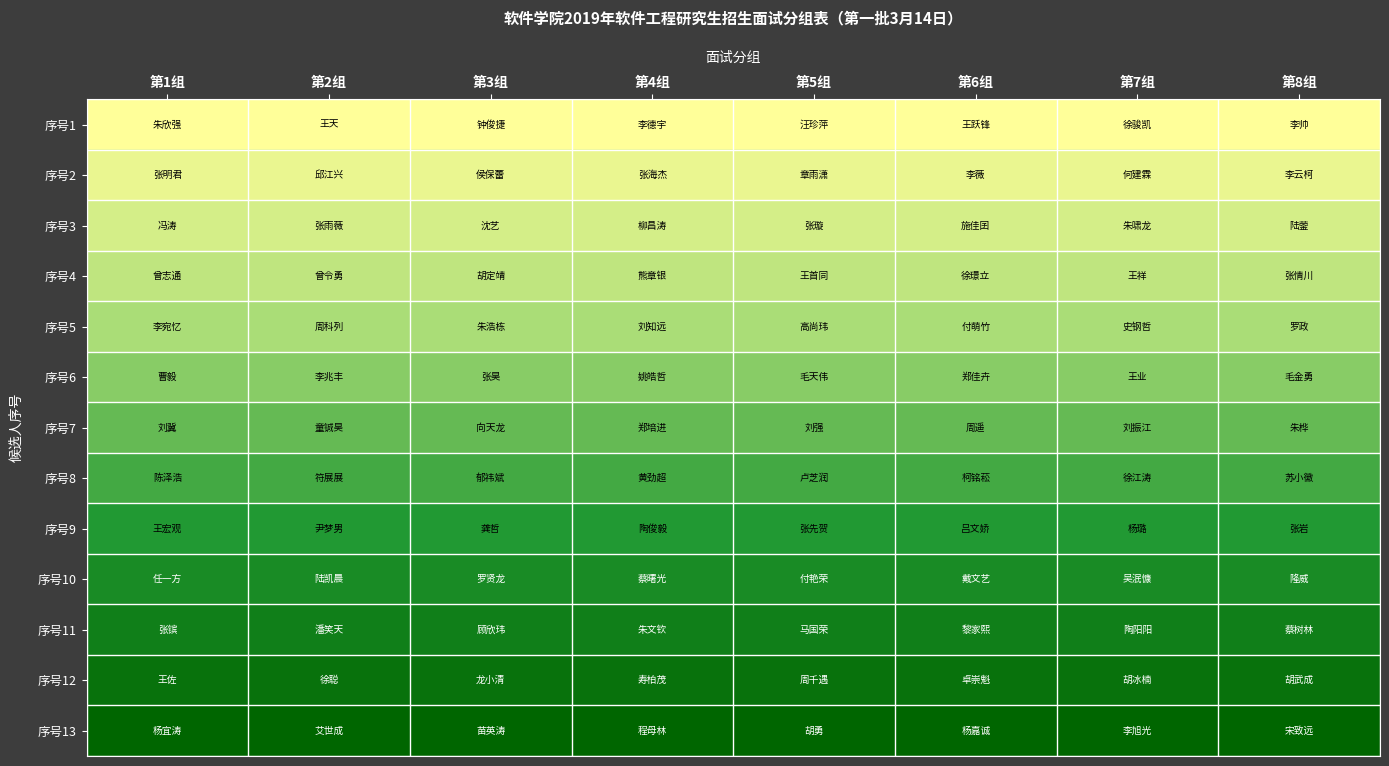

Which category has the highest value across all series?

第1组